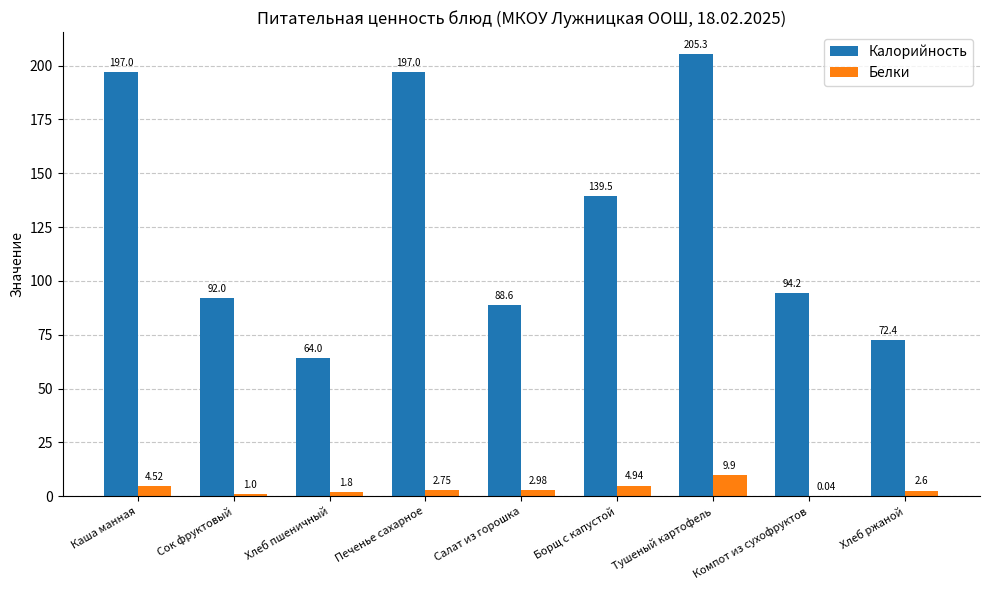

What is the highest value of the Белки series?

9.9